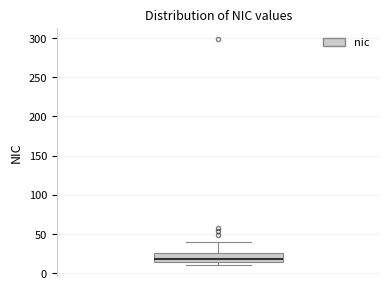

Read this box plot against the y-axis: the position of the median line, the range covered by the box, and the ends of both whiskers. The values are not printed on the chart, so give them approximately, as read against the axis.

median 20, box 15 to 25, whiskers 10 to 40